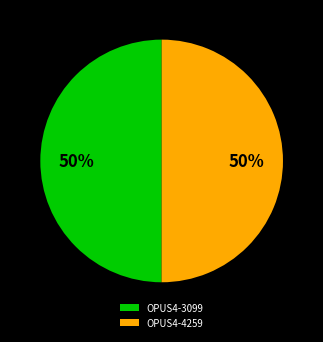

What is the ratio of the value at OPUS4-3099 to the value at OPUS4-4259?

1.0